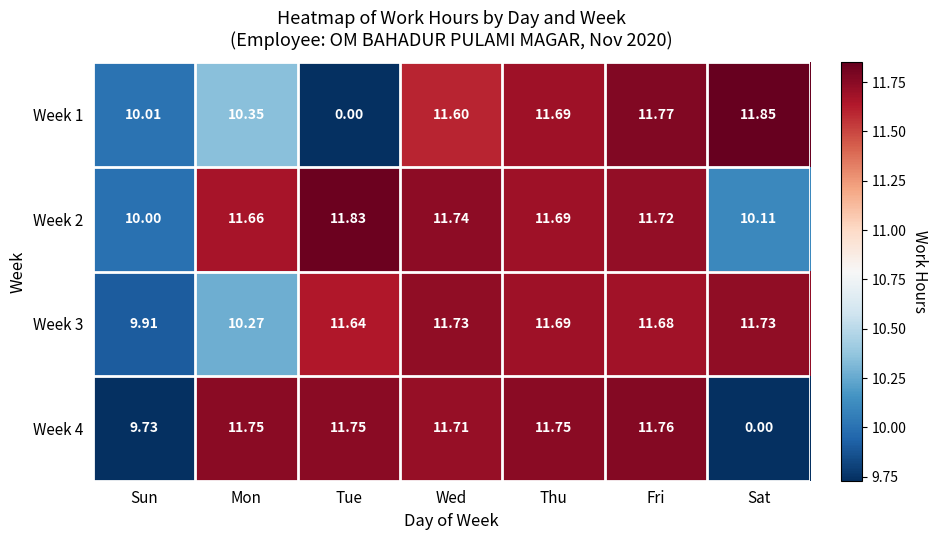

How many distinct data groups are displayed?

4